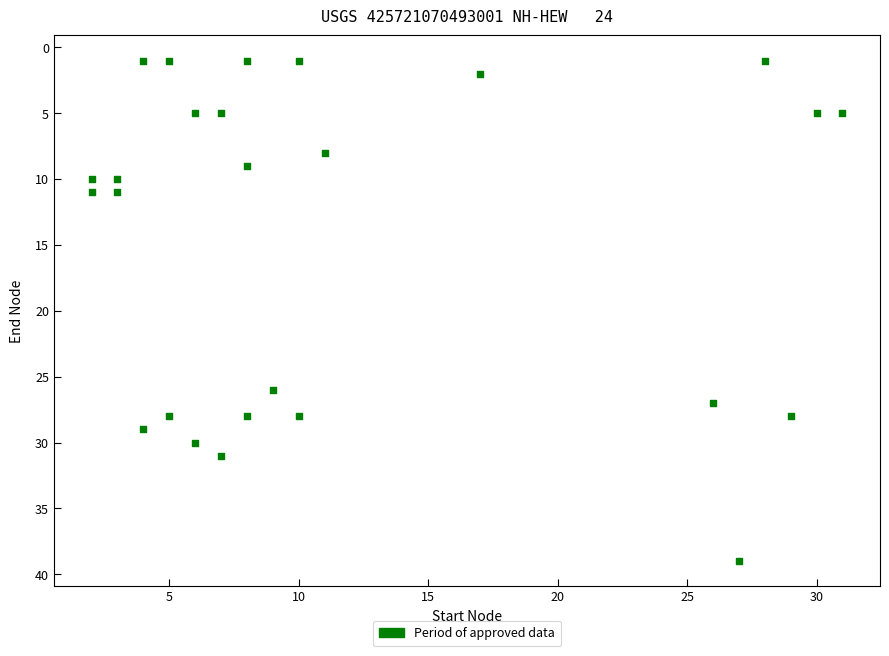

What is the range of X values (max minus min)?

29